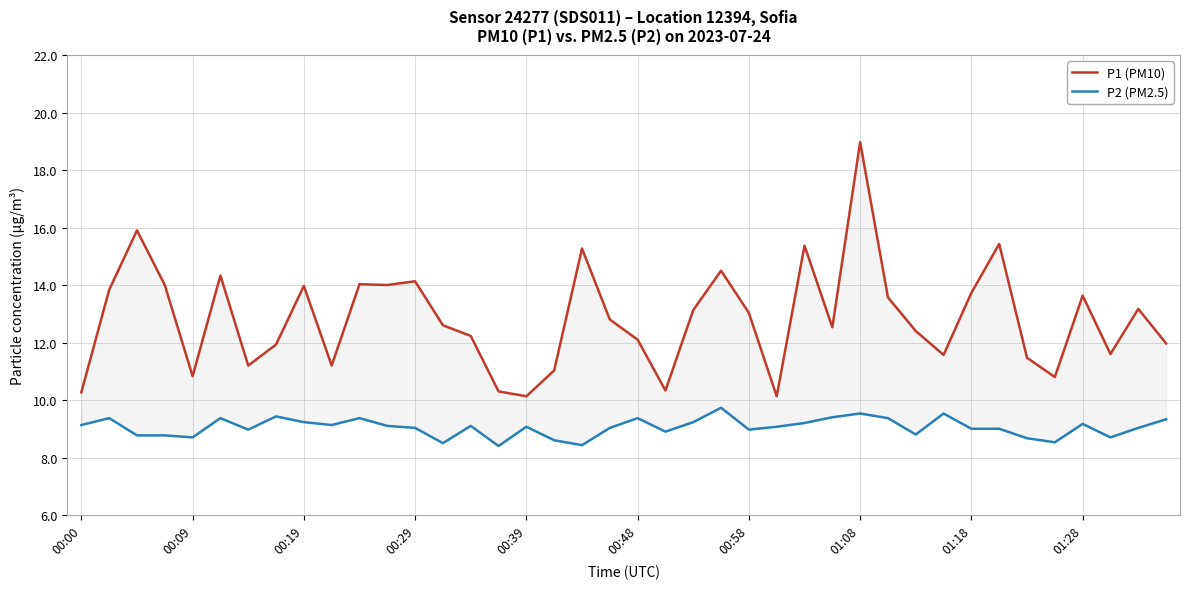

How many data points in P1 (PM10) are less than 12?

15